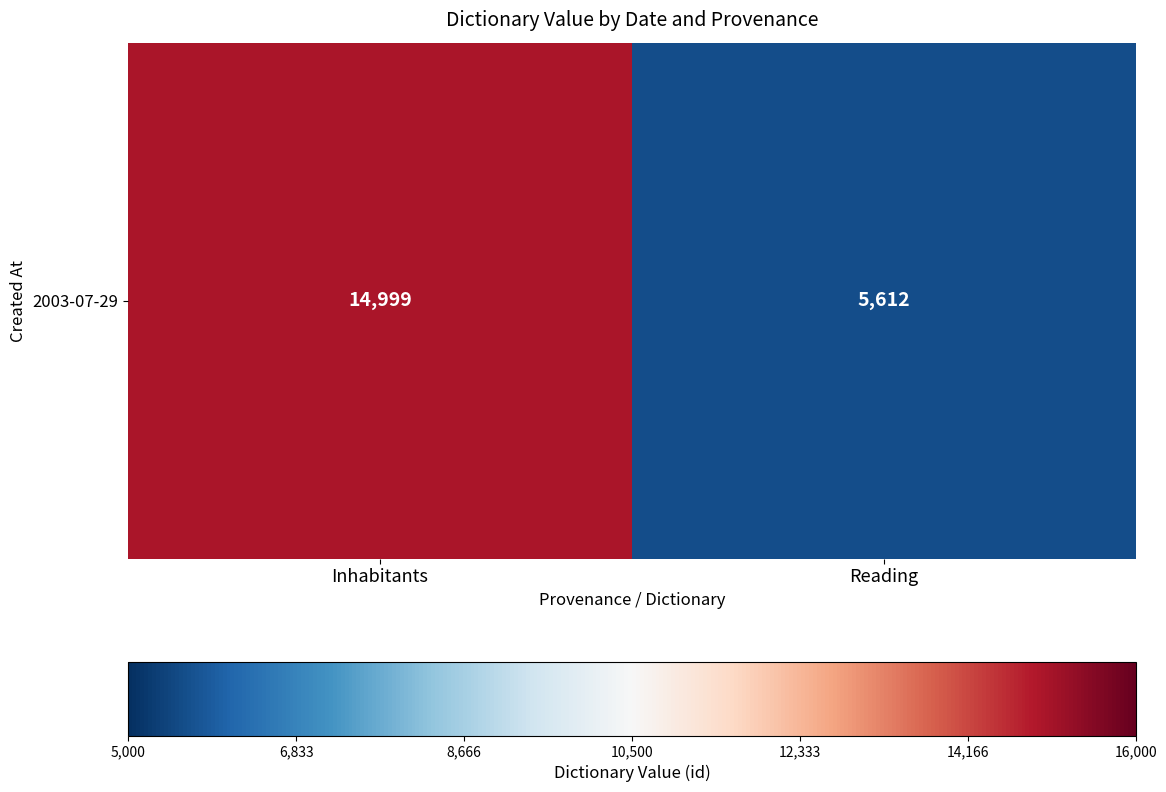

Approximately how many times larger is the value at Reading compared to Inhabitants?

0.4